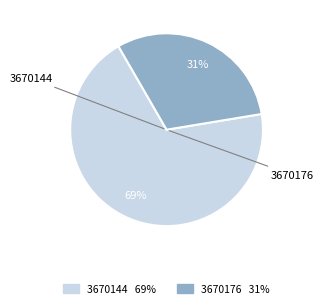

Rank the categories by value from lowest to highest.

3670176, 3670144